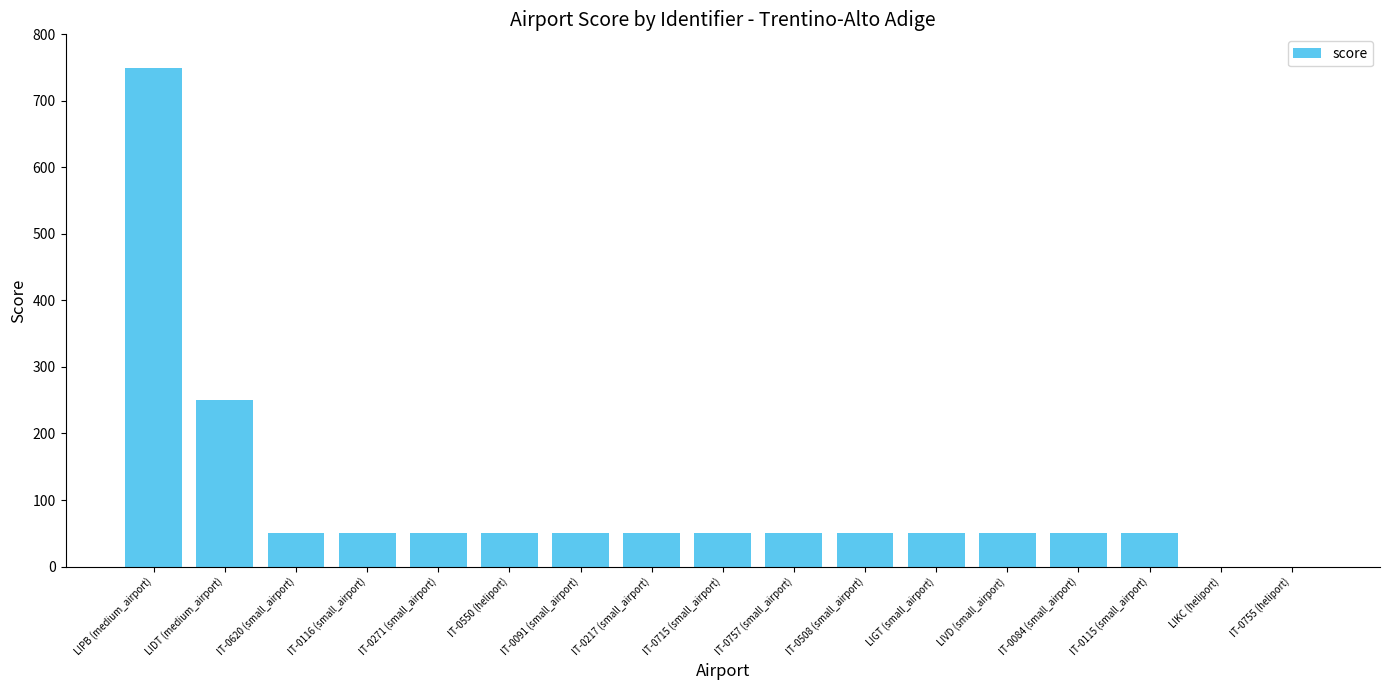

Which label corresponds to the largest value in the chart?

LIPB (medium_airport)